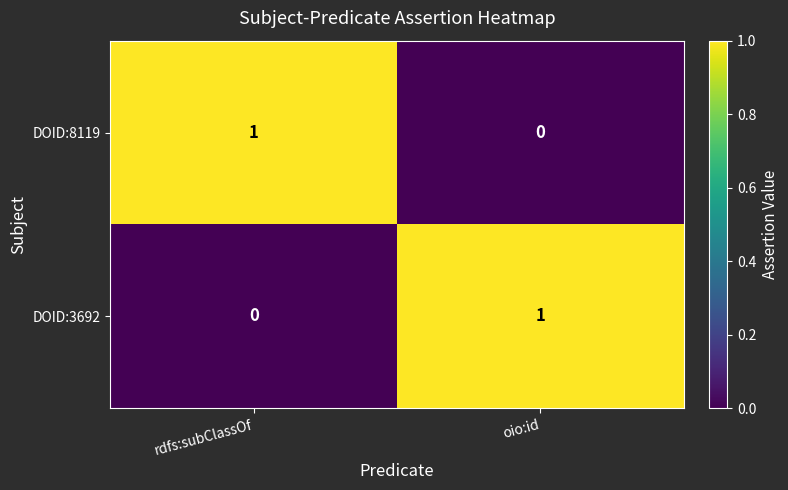

Is the value of DOID:3692 at oio:id greater than the value of DOID:8119 at oio:id?

Yes